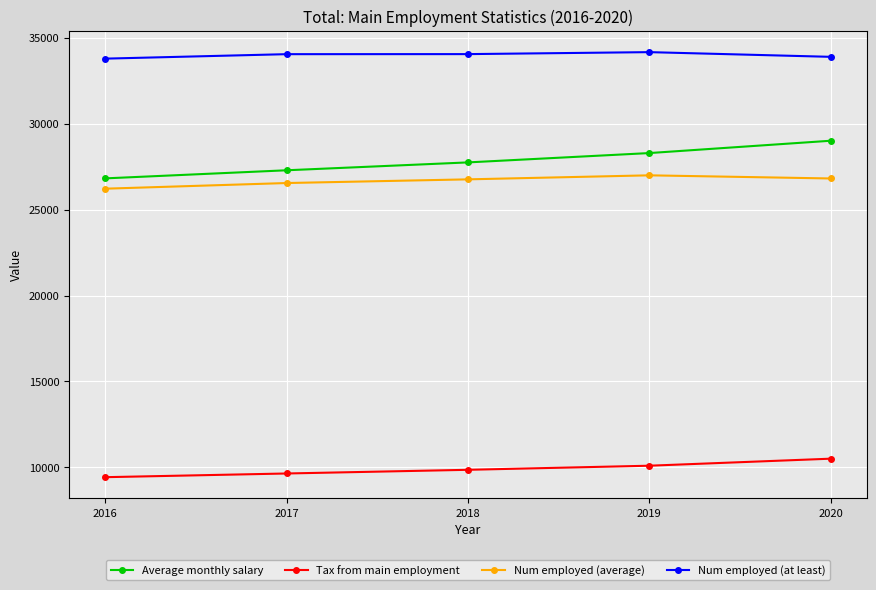

True or false: Tax from main employment has a value of 17364 at 2019.

False